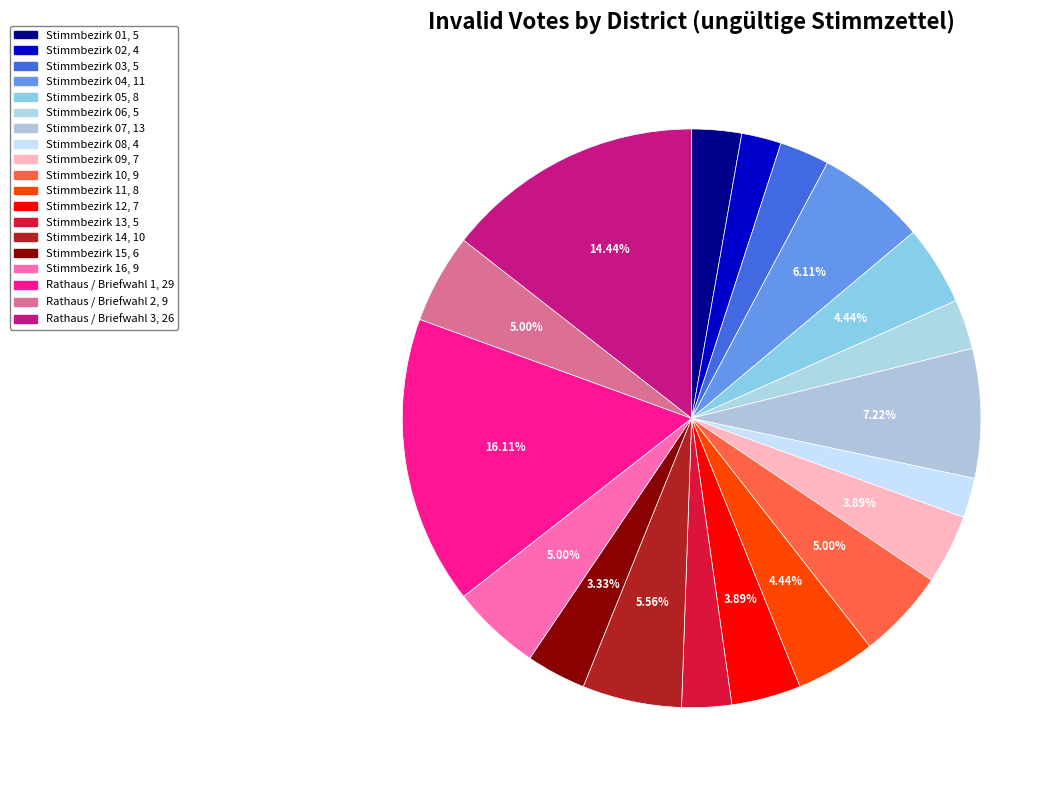

What percentage is the Rathaus / Briefwahl 2 slice, to the nearest percent?

5%